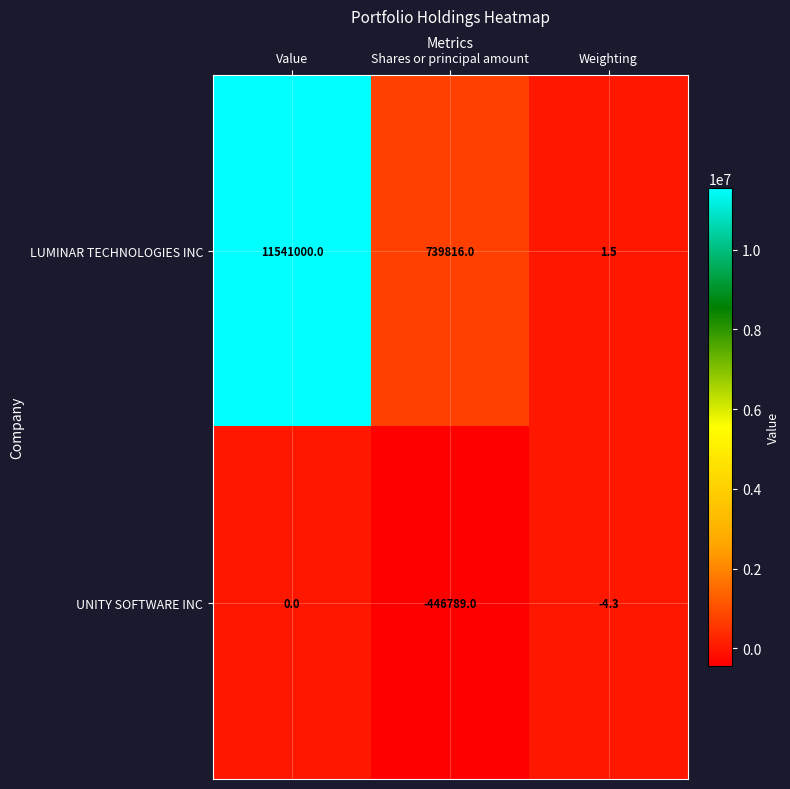

The LUMINAR TECHNOLOGIES INC series shows 0.6 at Weighting. True or false?

False